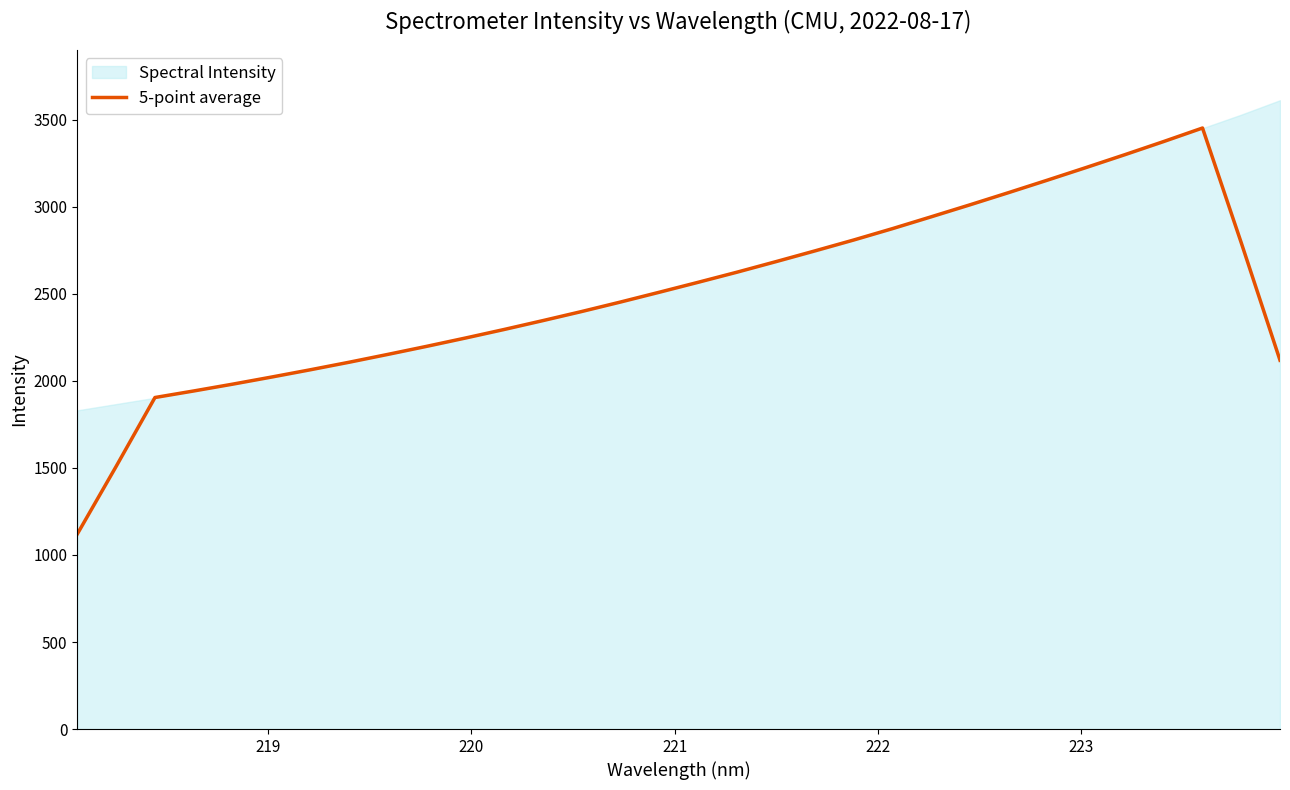

What is the maximum value for 5-point average?

3452.9